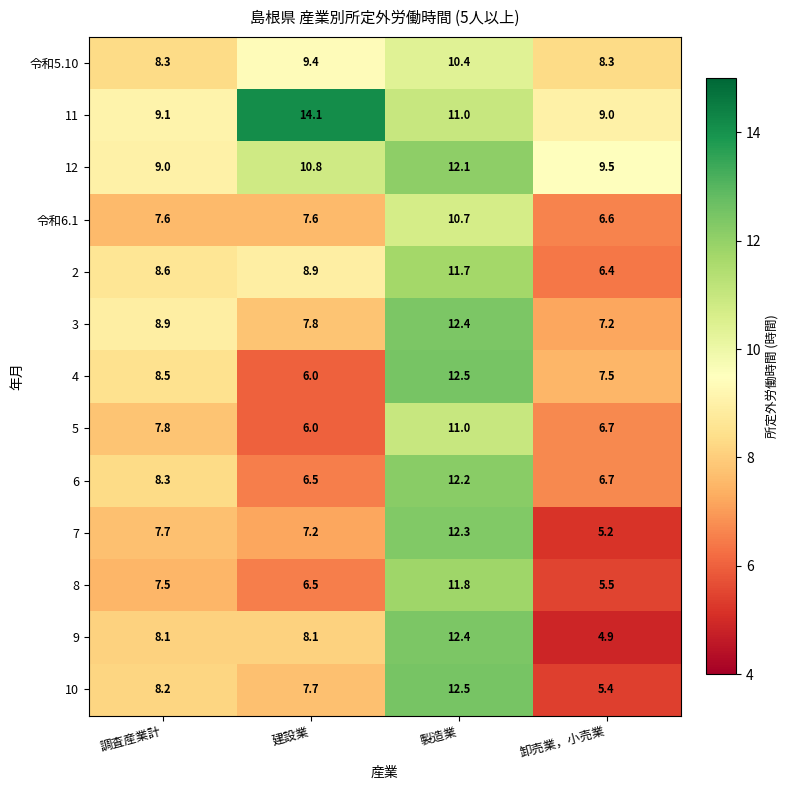

At how many categories does at least one series exceed 11?

2